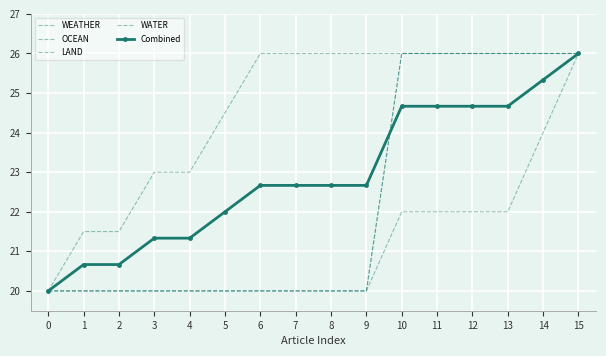

True or false: LAND has more than 0 interior local peaks.

False